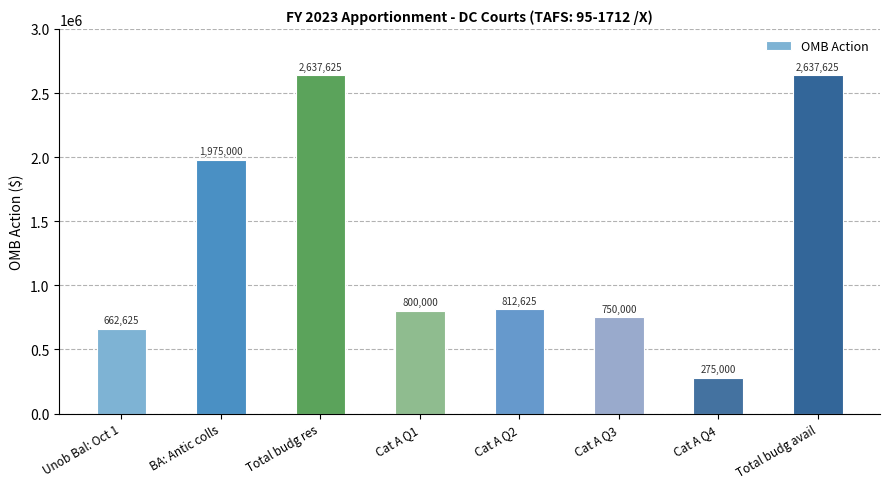

What is the difference between the second highest and minimum values?

2362625